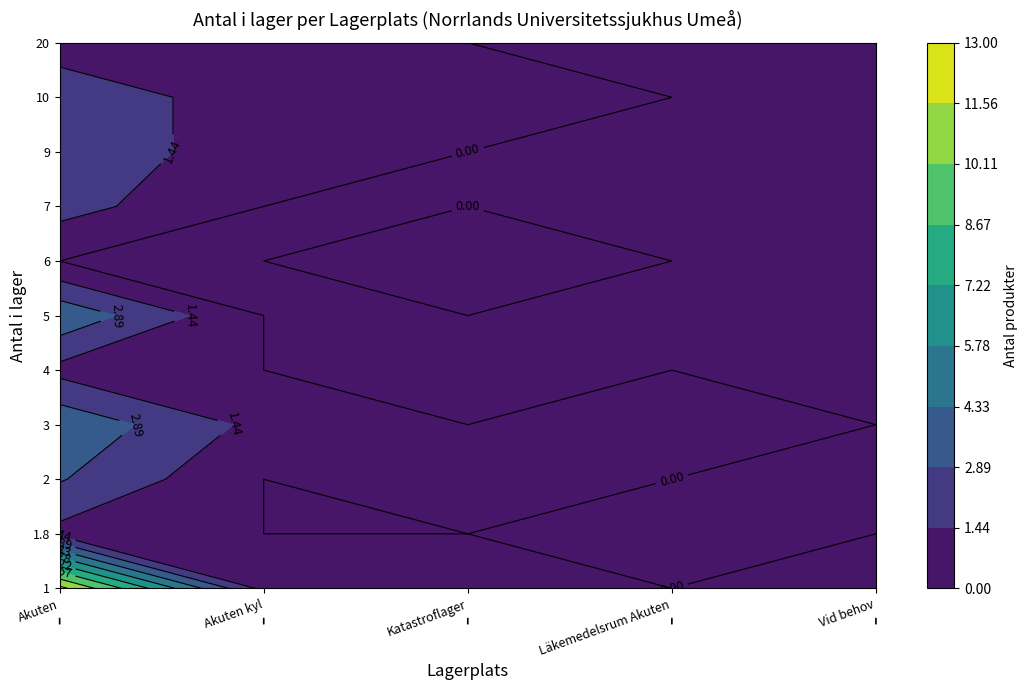

Reading right to left, transcribe all the data shown in this chart.

Akuten: 1	2	2	2	4	1	4	3	1	12
Akuten kyl: 0	1	1	0	0	0	1	0	0	1
Katastroflager: 0	1	0	0	0	0	0	1	0	1
Läkemedelsrum Akuten: 0	0	0	0	0	0	1	0	0	0
Vid behov: 0	0	0	0	0	0	0	0	0	1